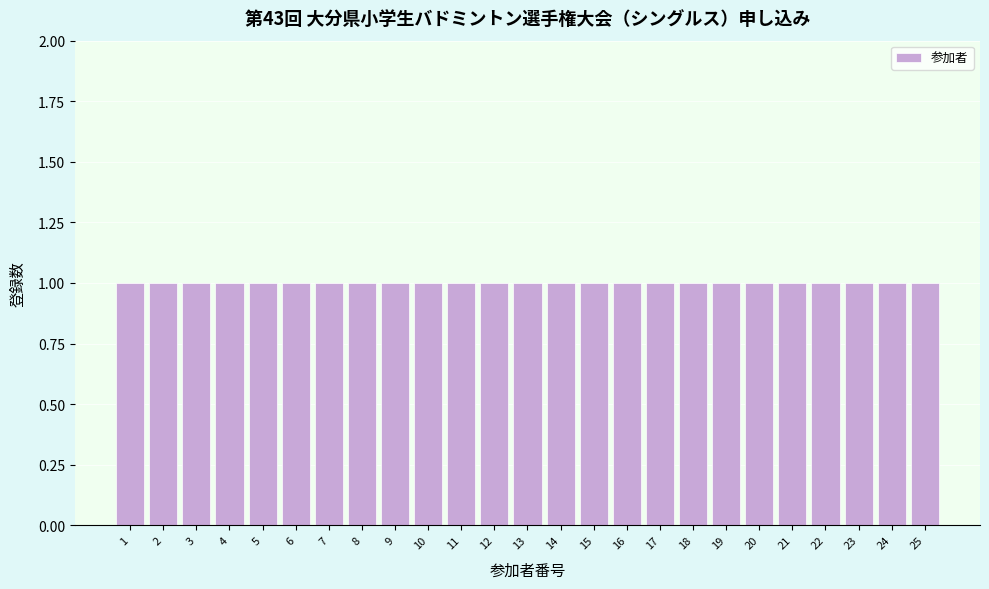

Reading left to right, list every bar in this chart as the range it spans on the x-axis followed by its height. The values are not printed on the chart, so give them approximately, as read against the axis.

0.5 to 1.5: 1
1.5 to 2.5: 1
2.5 to 3.5: 1
3.5 to 4.5: 1
4.5 to 5.5: 1
5.5 to 6.5: 1
6.5 to 7.5: 1
7.5 to 8.5: 1
8.5 to 9.5: 1
9.5 to 10.5: 1
10.5 to 11.5: 1
11.5 to 12.5: 1
12.5 to 13.5: 1
13.5 to 14.5: 1
14.5 to 15.5: 1
15.5 to 16.5: 1
16.5 to 17.5: 1
17.5 to 18.5: 1
18.5 to 19.5: 1
19.5 to 20.5: 1
20.5 to 21.5: 1
21.5 to 22.5: 1
22.5 to 23.5: 1
23.5 to 24.5: 1
24.5 to 25.5: 1